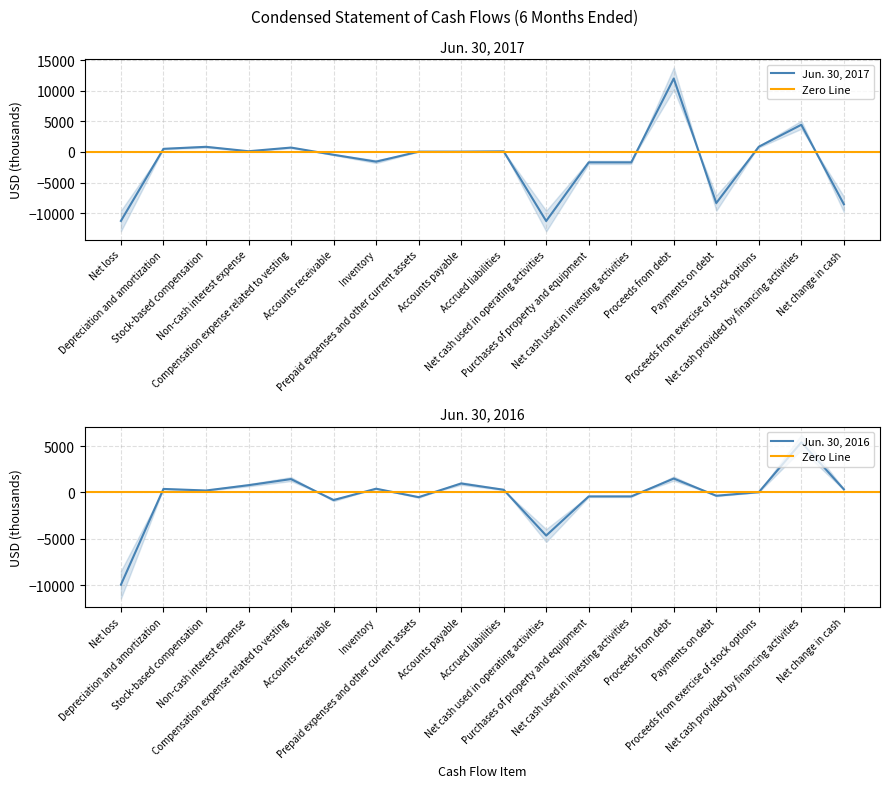

True or false: Jun. 30, 2017 and Jun. 30, 2016 intersect in this chart.

True